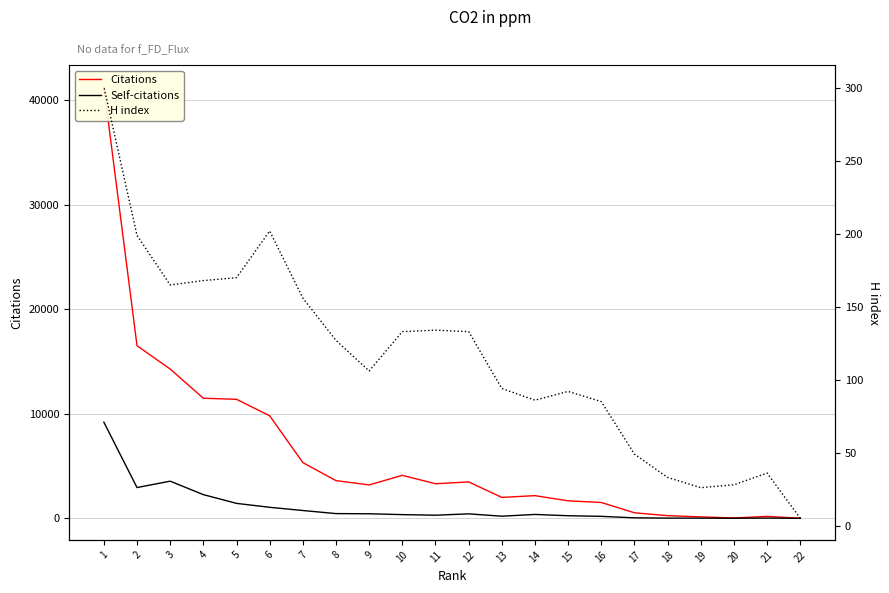

Which has a higher value, 17 or 9?

9